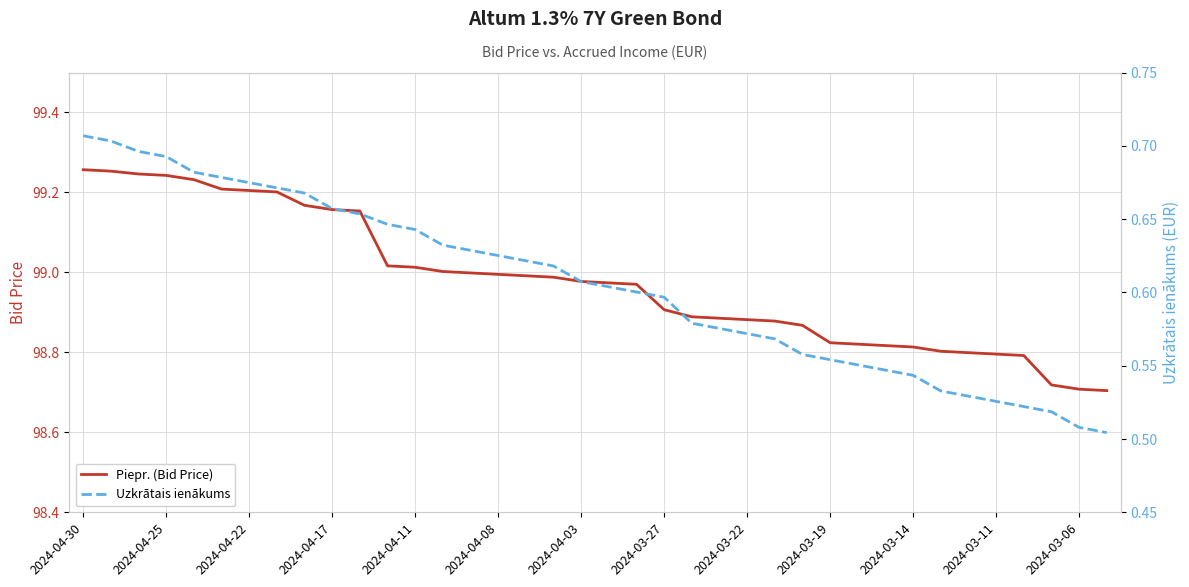

True or false: Piepr. (Bid Price) has a value of 165.3 at 26.

False